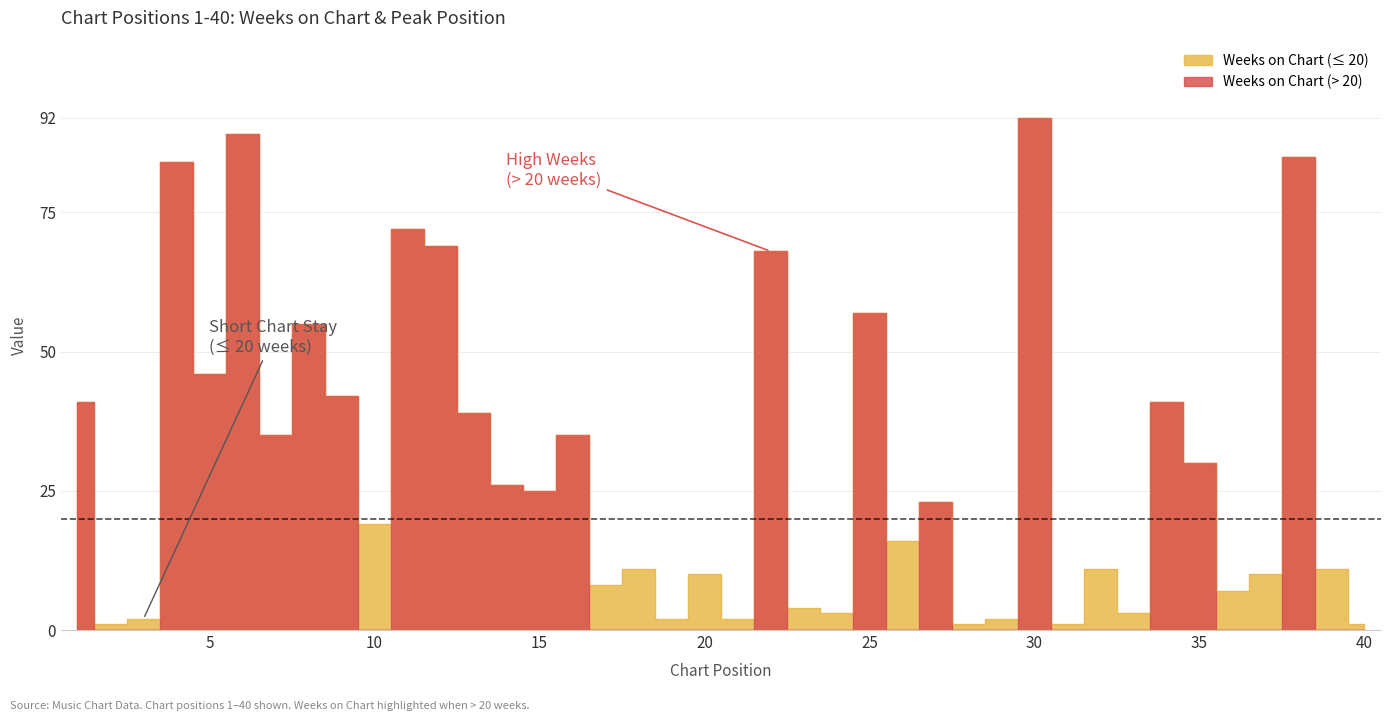

What is the difference between the second highest and minimum values?

88